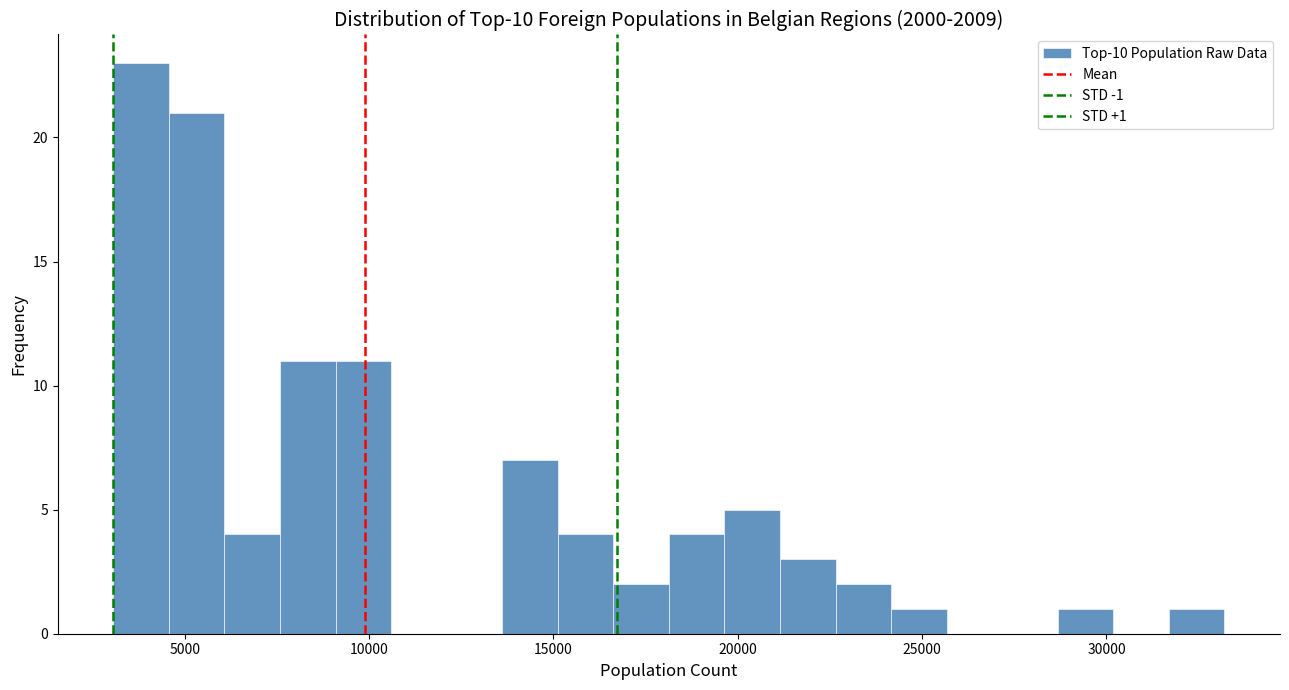

Around what value on the x-axis is the tallest bar? Give the approximate position of its centre, as read against the axis.

4000